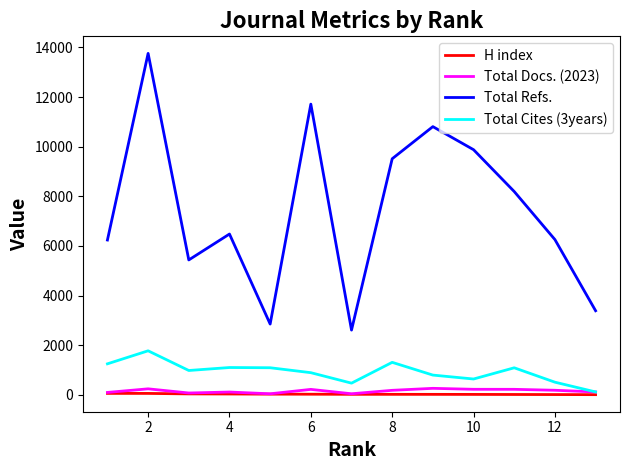

How many lines are shown in the chart?

4